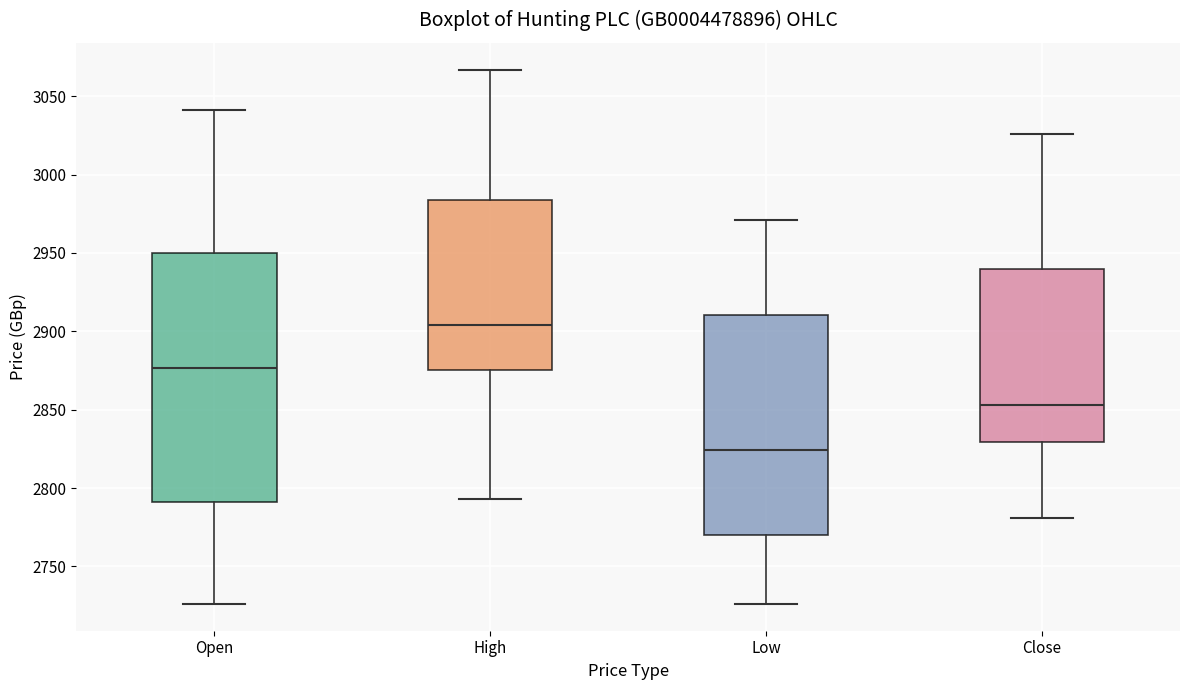

Reading left to right, transcribe this box plot: for each box, give where its median line is, the range the box spans, and where its two whiskers end, as read against the y-axis. The values are not printed on the chart, so give them approximately, as read against the axis.

Open: median 2875, box 2790 to 2950, whiskers 2725 to 3040
High: median 2905, box 2875 to 2985, whiskers 2795 to 3065
Low: median 2825, box 2770 to 2910, whiskers 2725 to 2970
Close: median 2855, box 2830 to 2940, whiskers 2780 to 3025